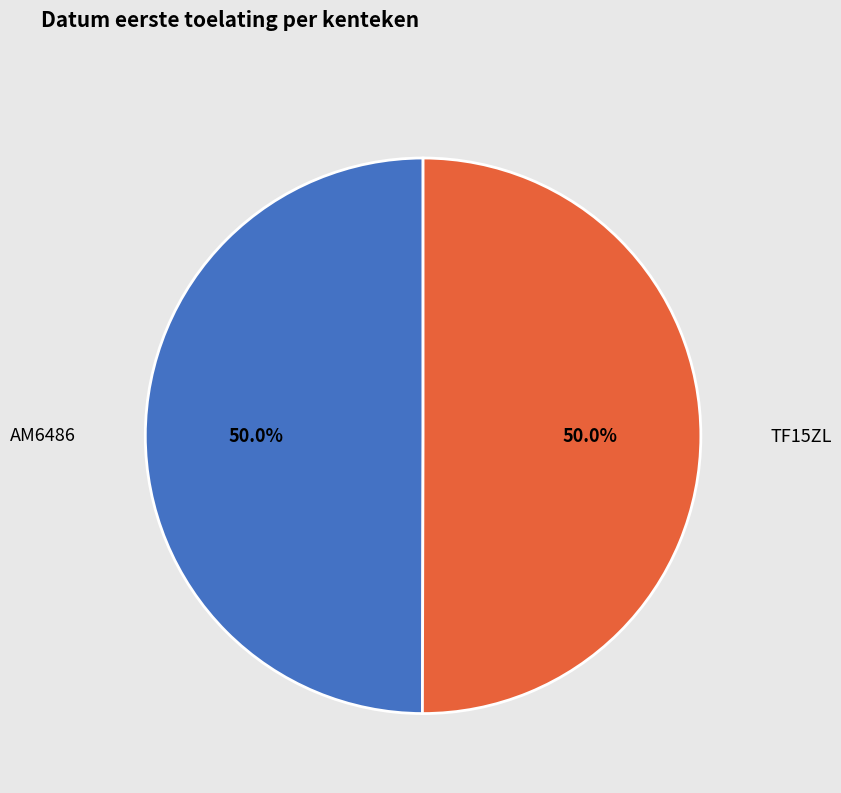

Count the number of slices in the pie.

2